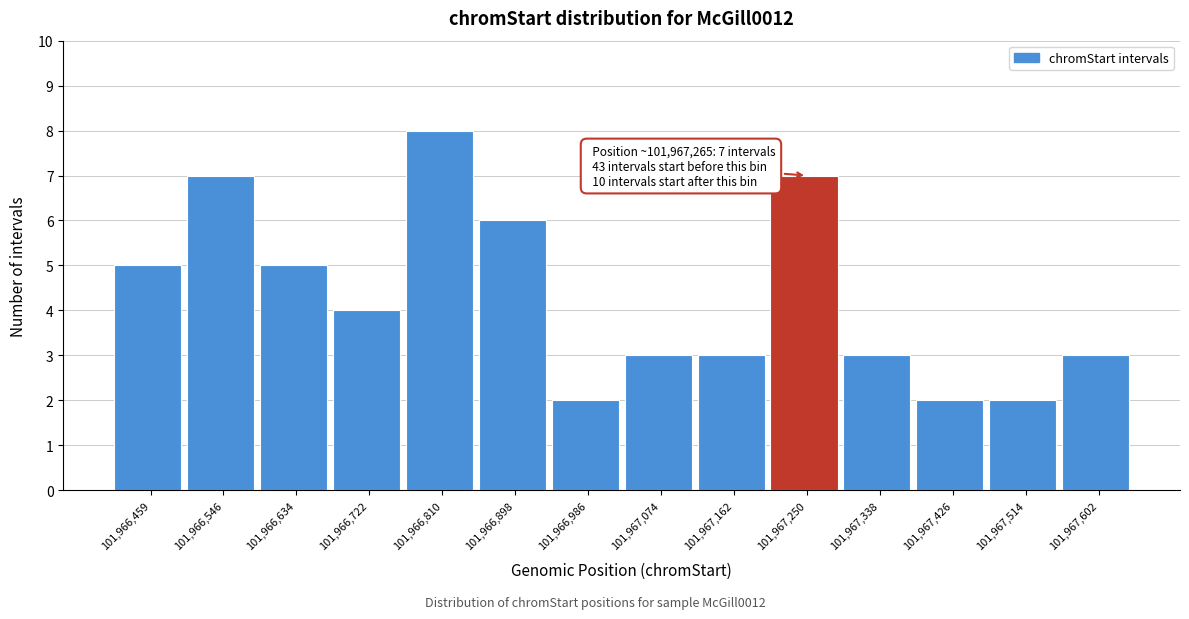

Reading left to right, what are all the values shown in this chart?

101,966,459=5	101,966,546=7	101,966,634=5	101,966,722=4	101,966,810=8	101,966,898=6	101,966,986=2	101,967,074=3	101,967,162=3	101,967,250=7	101,967,338=3	101,967,426=2	101,967,514=2	101,967,602=3